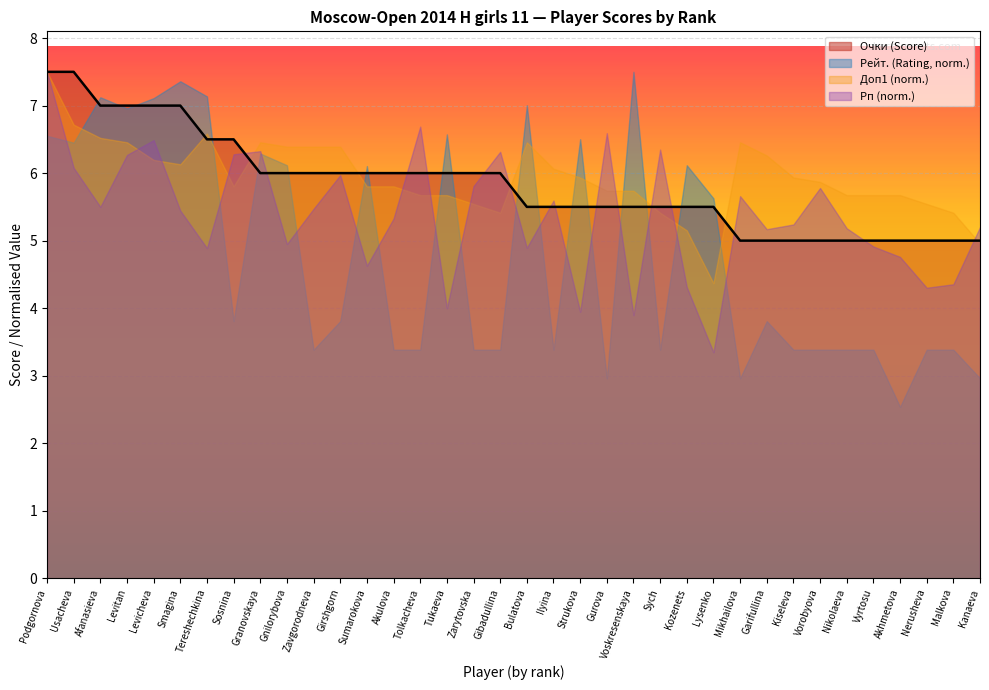

What is the label of the 33rd point from the right?

Levitan